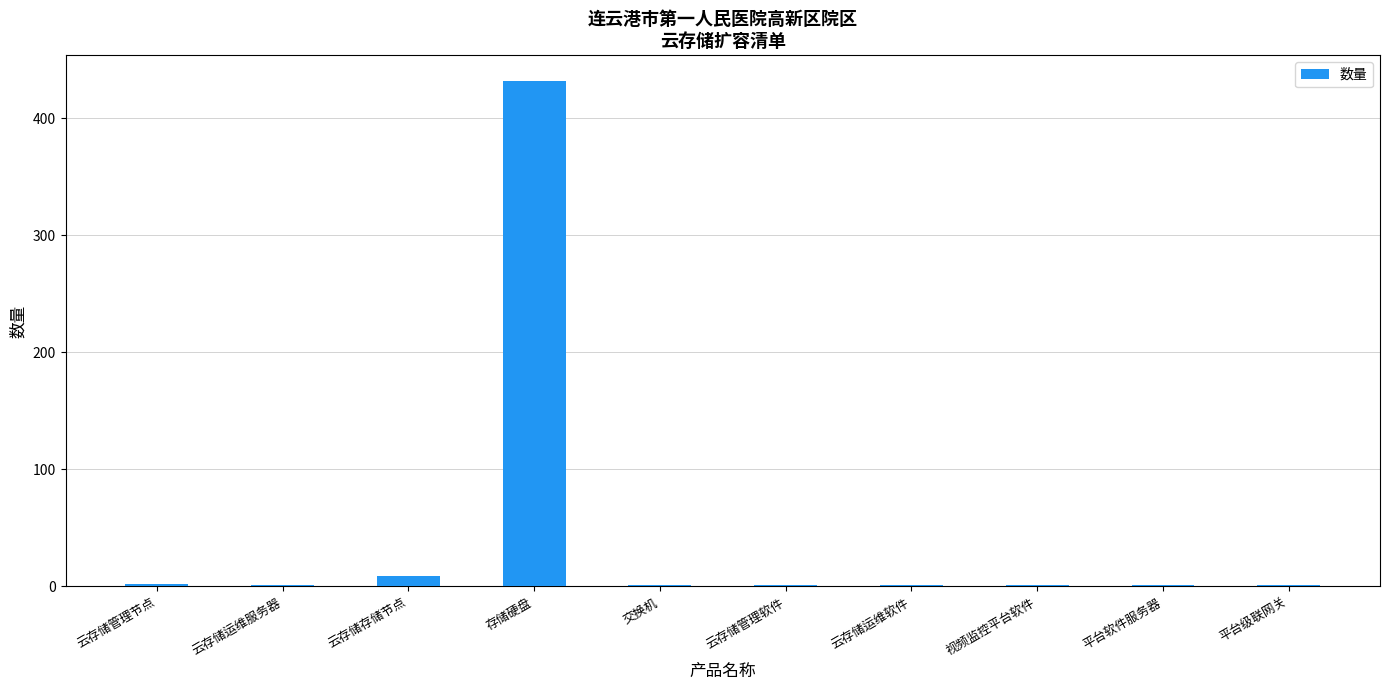

Approximately how many times larger is the value at 视频监控平台软件 compared to 云存储管理节点?

0.5